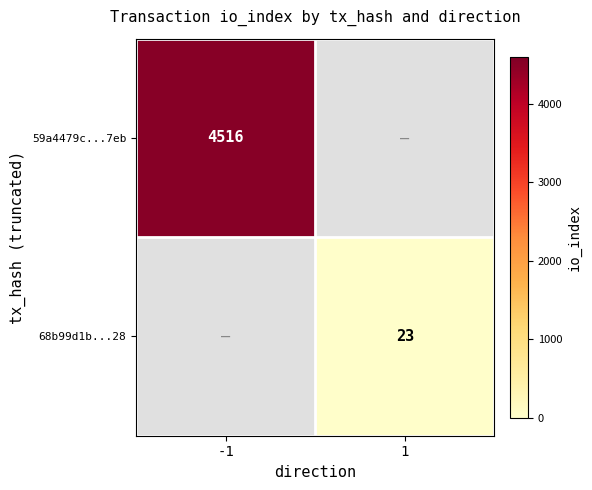

True or false: 59a4479c...7eb has a value of 2209.5 at -1.

False